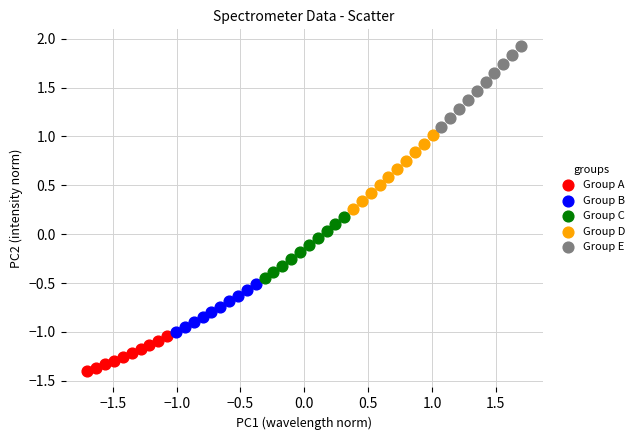

Which series reaches the maximum Y coordinate?

Group E